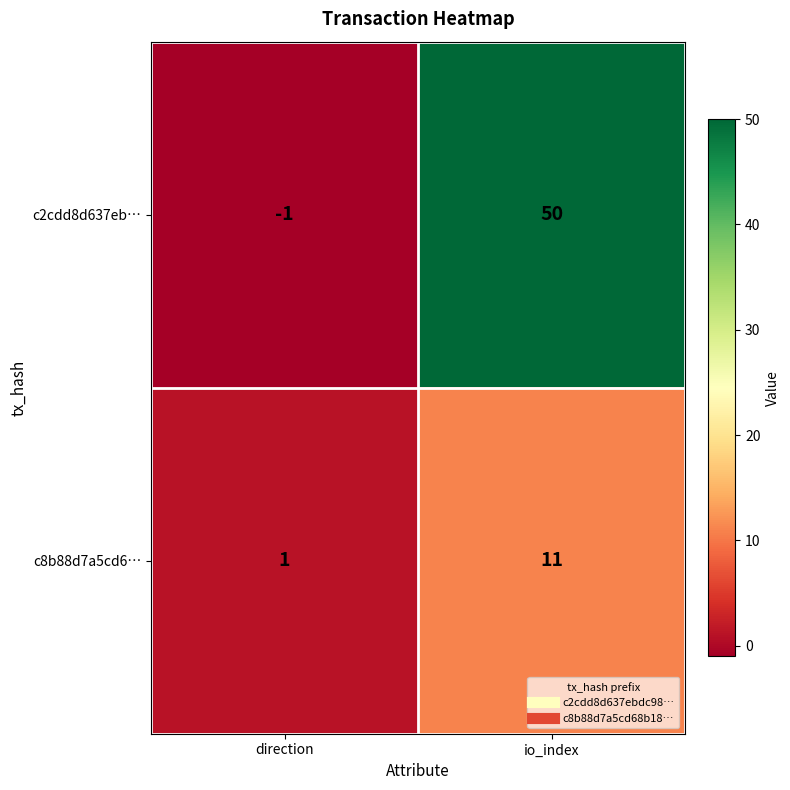

Which series has the widest spread of values?

c2cdd8d637eb…